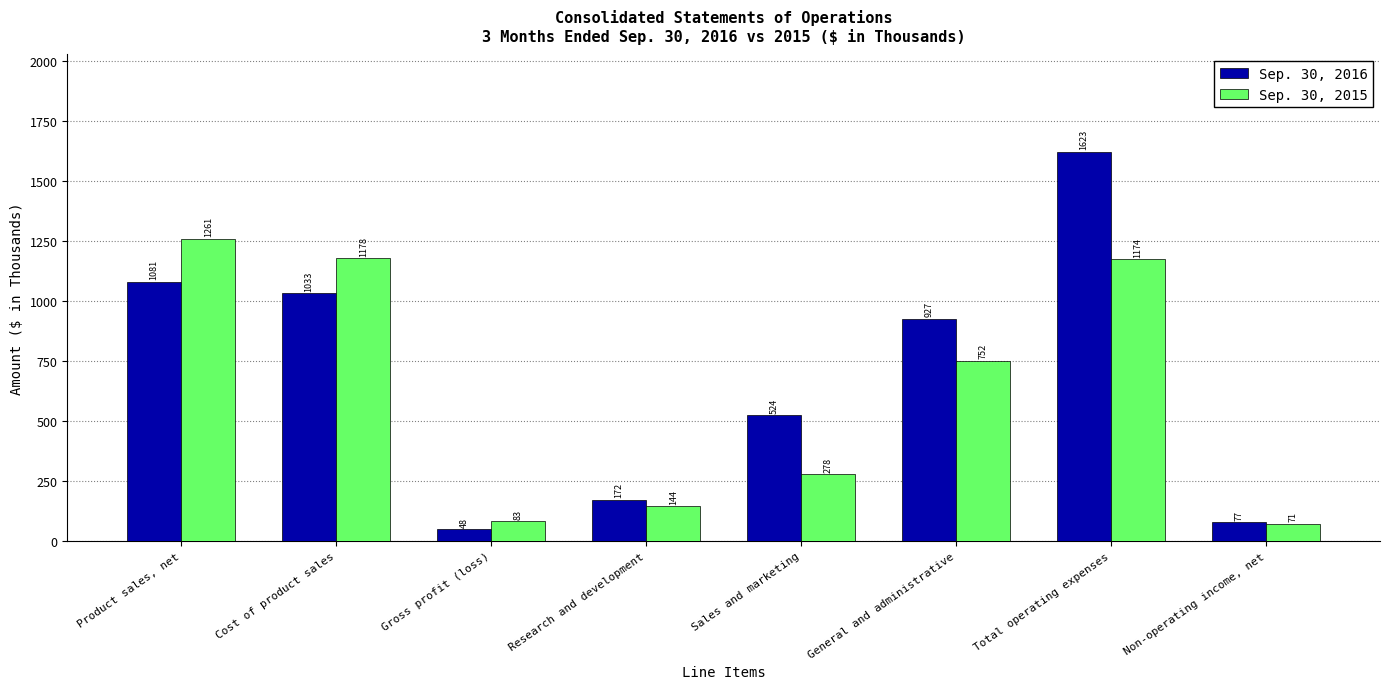

At which label does Sep. 30, 2015 reach its minimum?

Non-operating income, net